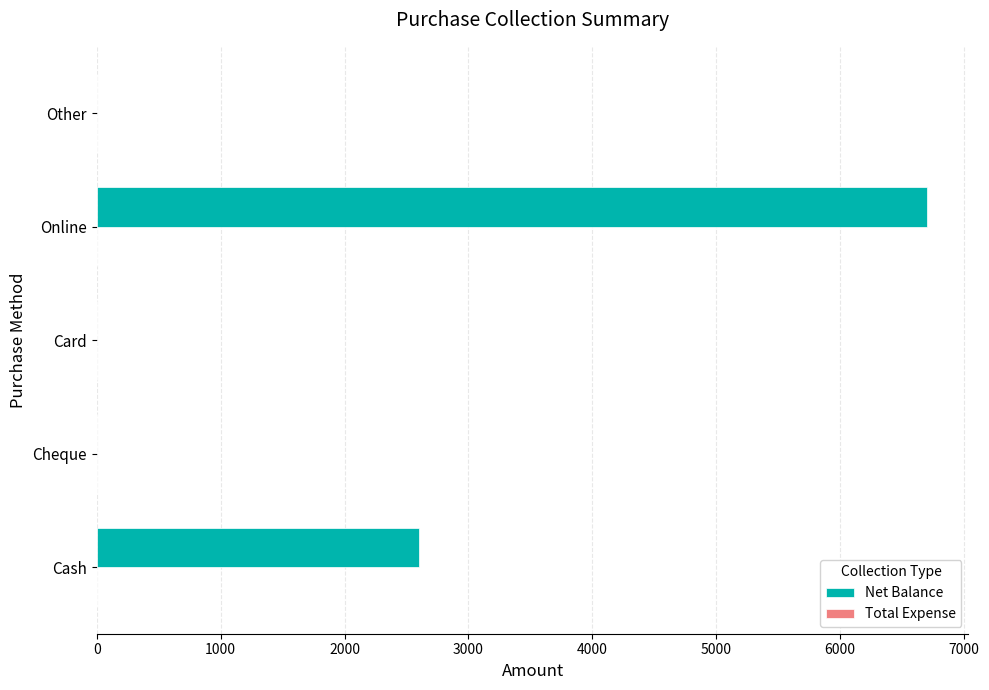

What is the change in value from Cash to Online?

+4100